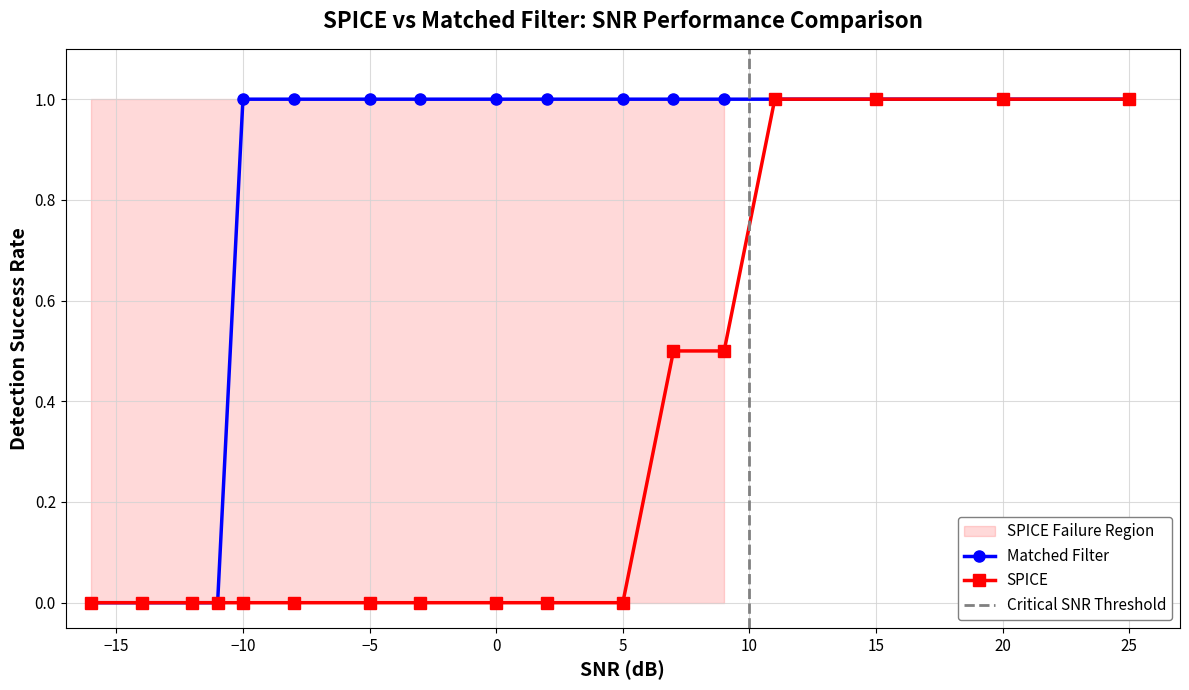

Count the Matched Filter values in the range 1 to 2.

13